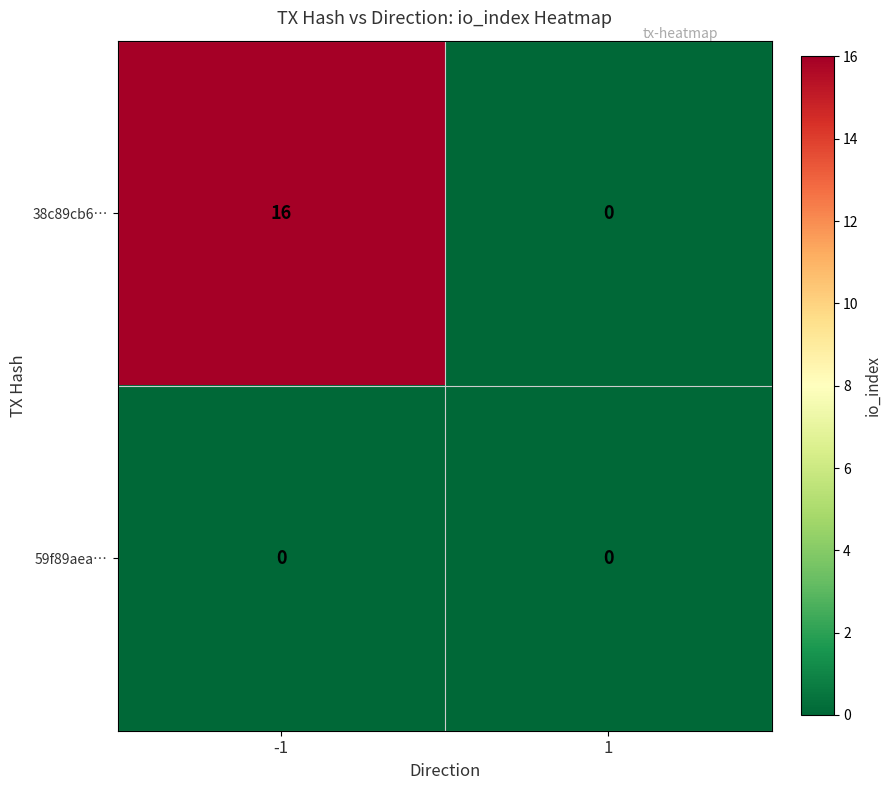

Is it true that 38c89cb6… equals 7 at 1?

False